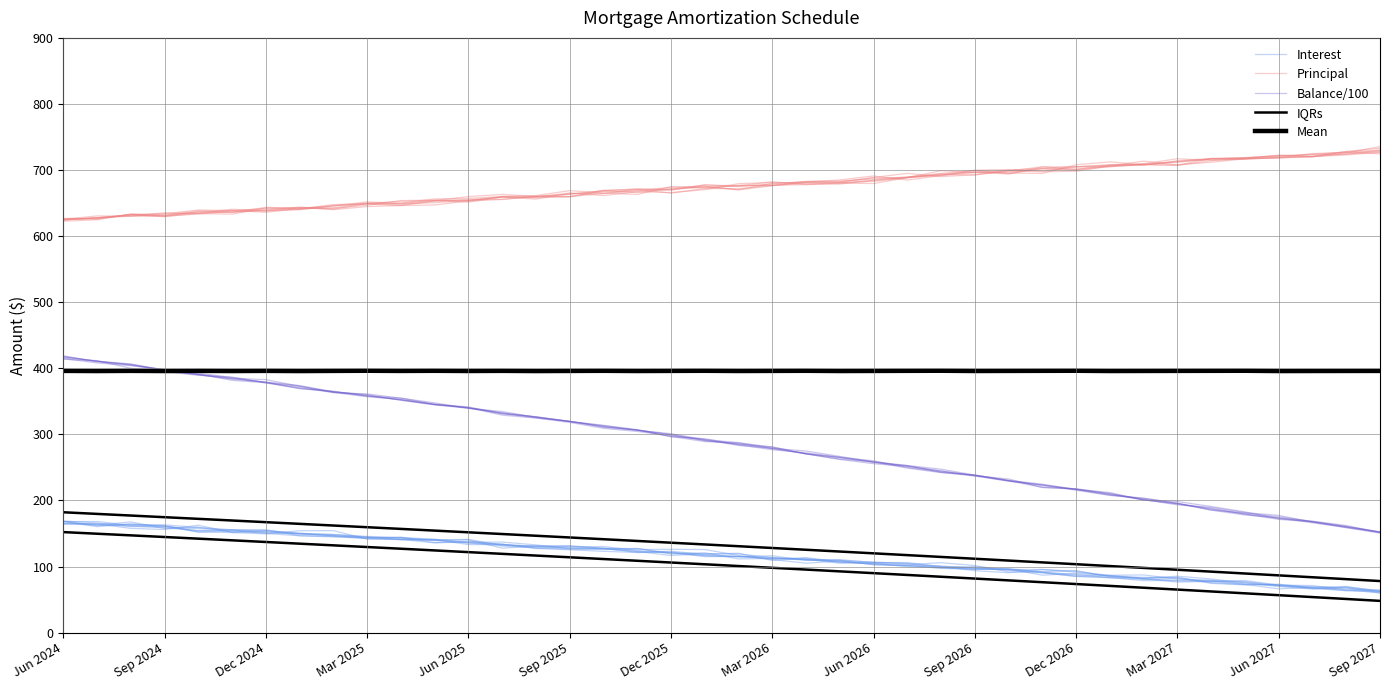

Which has a higher value, Sep 2024 or Mar 2025?

Sep 2024